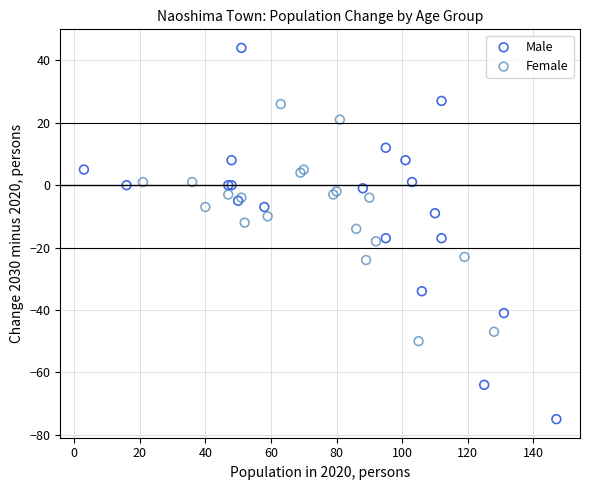

Which series has the largest Y range (max minus min)?

Male